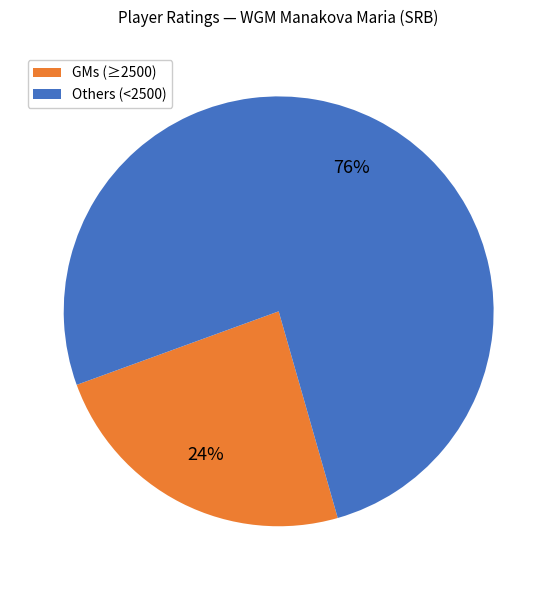

To the nearest percent, what is the difference between the largest and smallest slice percentages?

52%